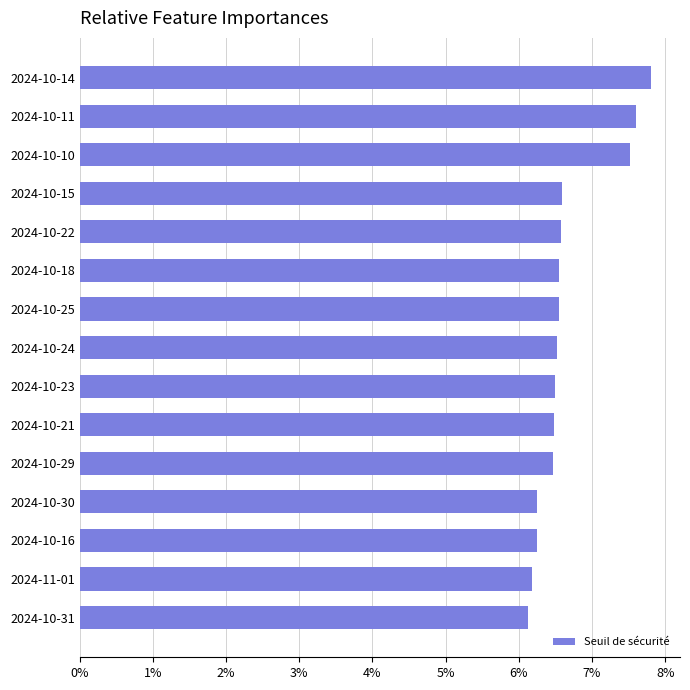

What is the difference between the second highest and second lowest values?

1.4